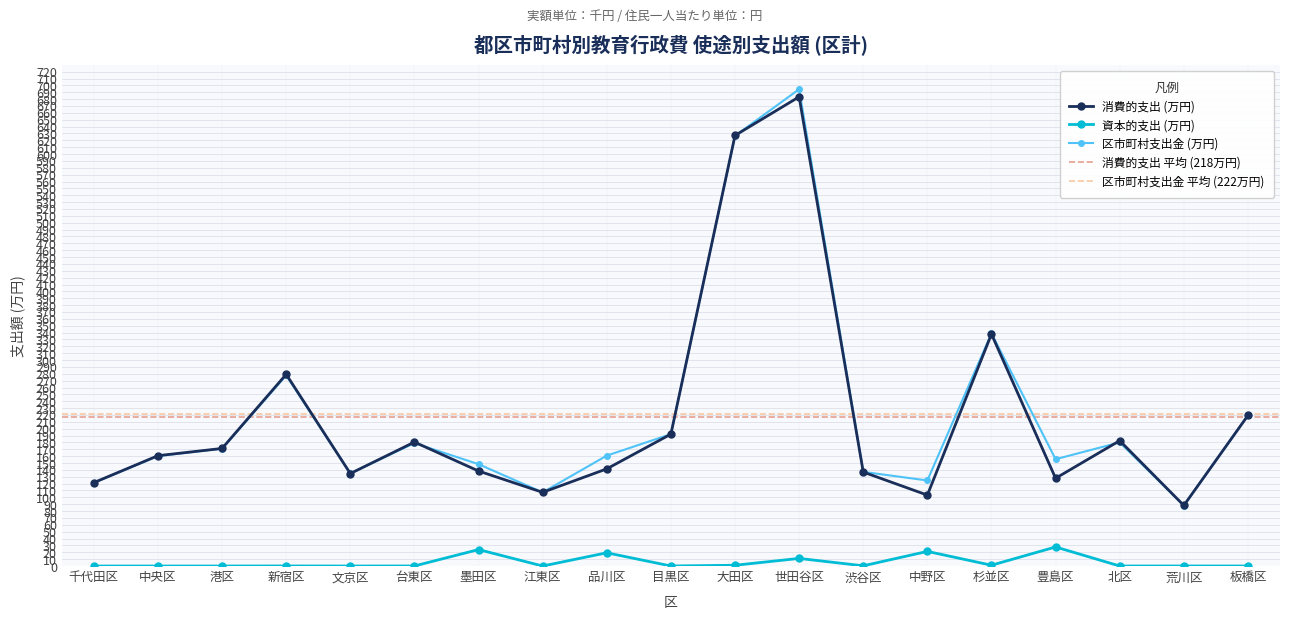

Between 目黒区 and 新宿区, which is larger?

新宿区